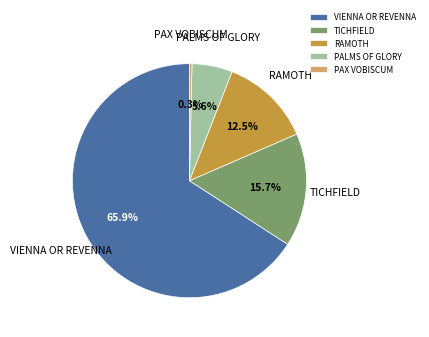

What percentage is NOT represented by TICHFIELD?

84.3%